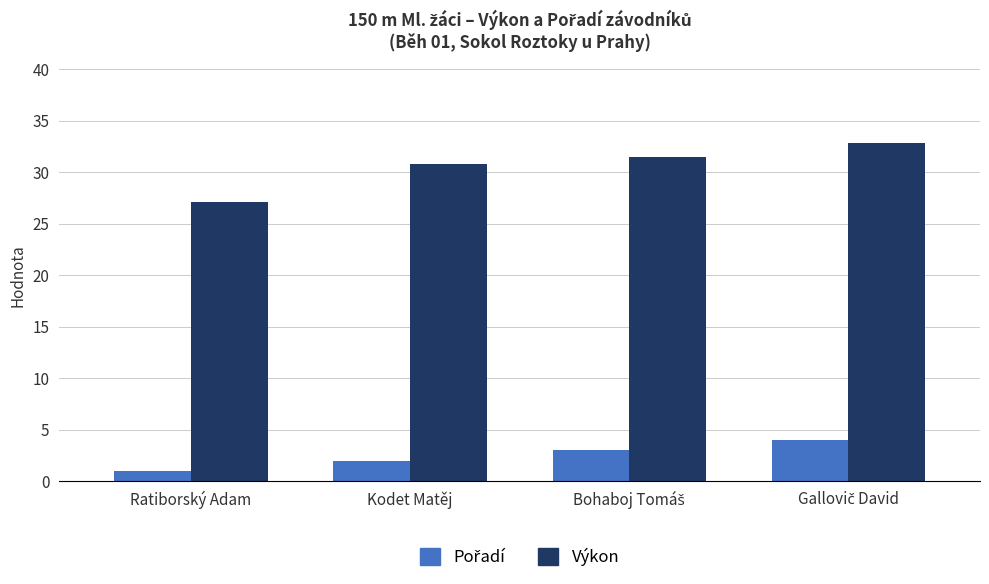

Is it true that Výkon equals 27.1 at Ratiborský Adam?

True